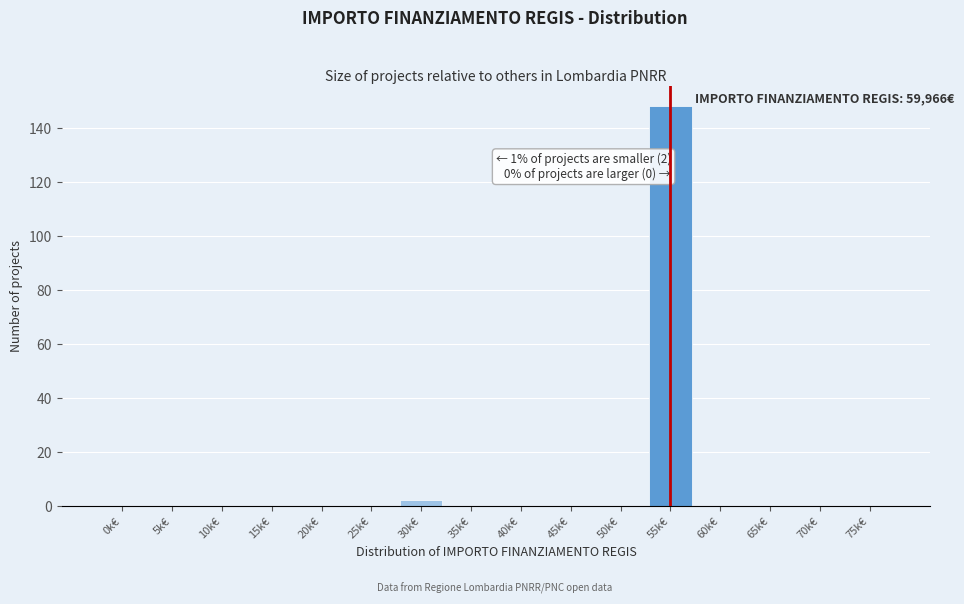

Reading left to right, list all the values displayed in this chart.

0k€=0	5k€=0	10k€=0	15k€=0	20k€=0	25k€=0	30k€=2	35k€=0	40k€=0	45k€=0	50k€=0	55k€=148	60k€=0	65k€=0	70k€=0	75k€=0